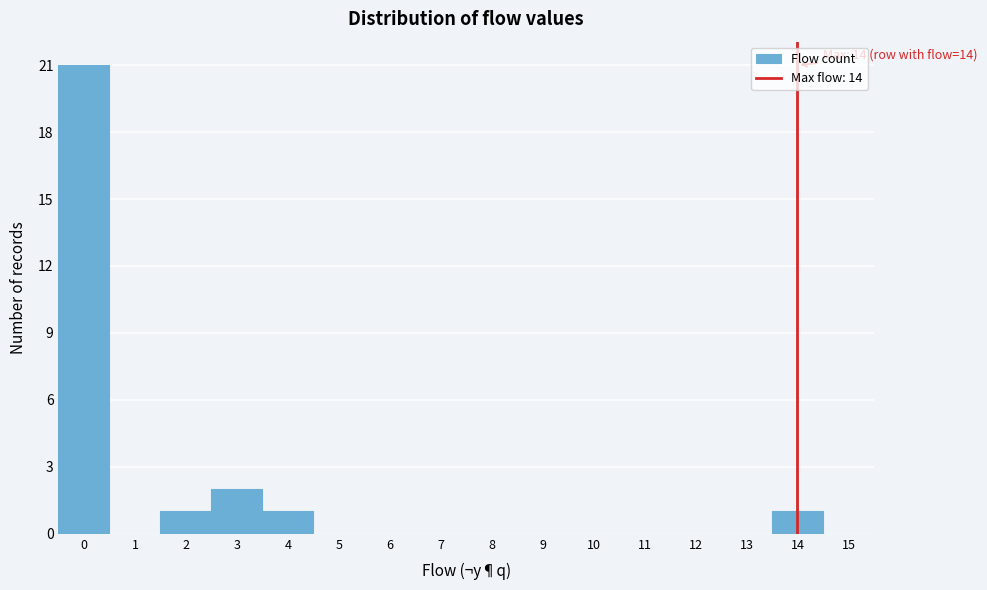

Over which range of the x-axis is the bar tallest?

-0.5 to 0.5